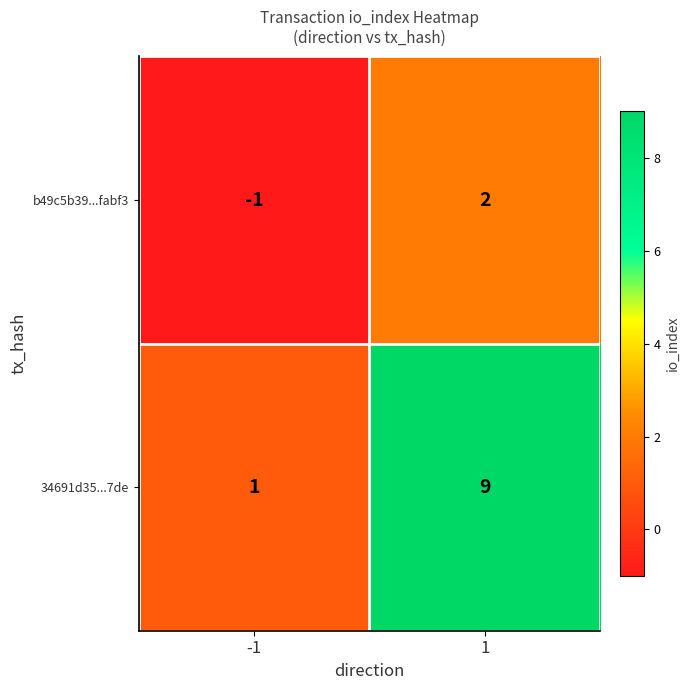

What is the spread (max minus min) of values at 1?

7